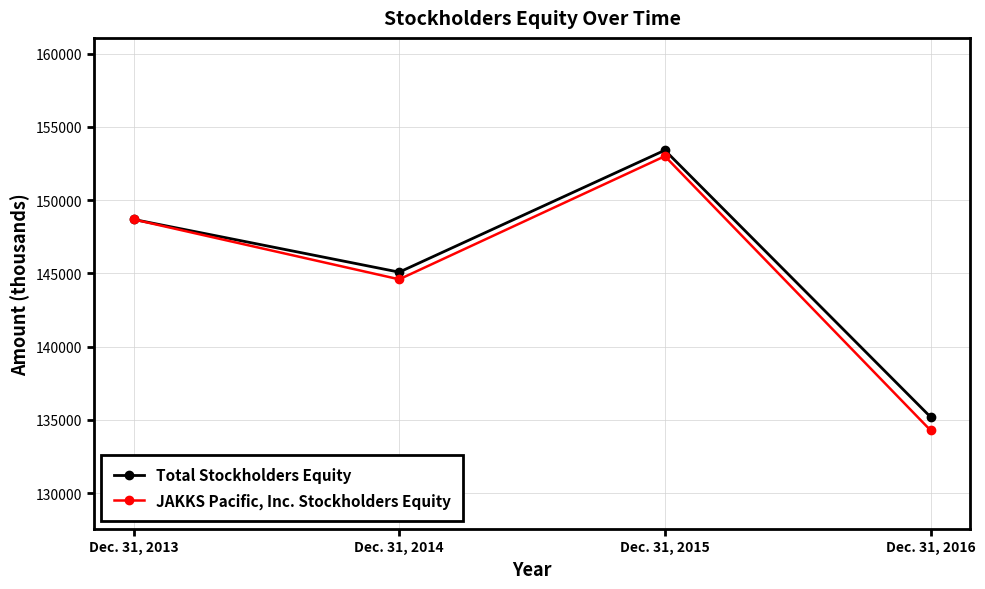

What is the minimum value shown in the chart?

134288